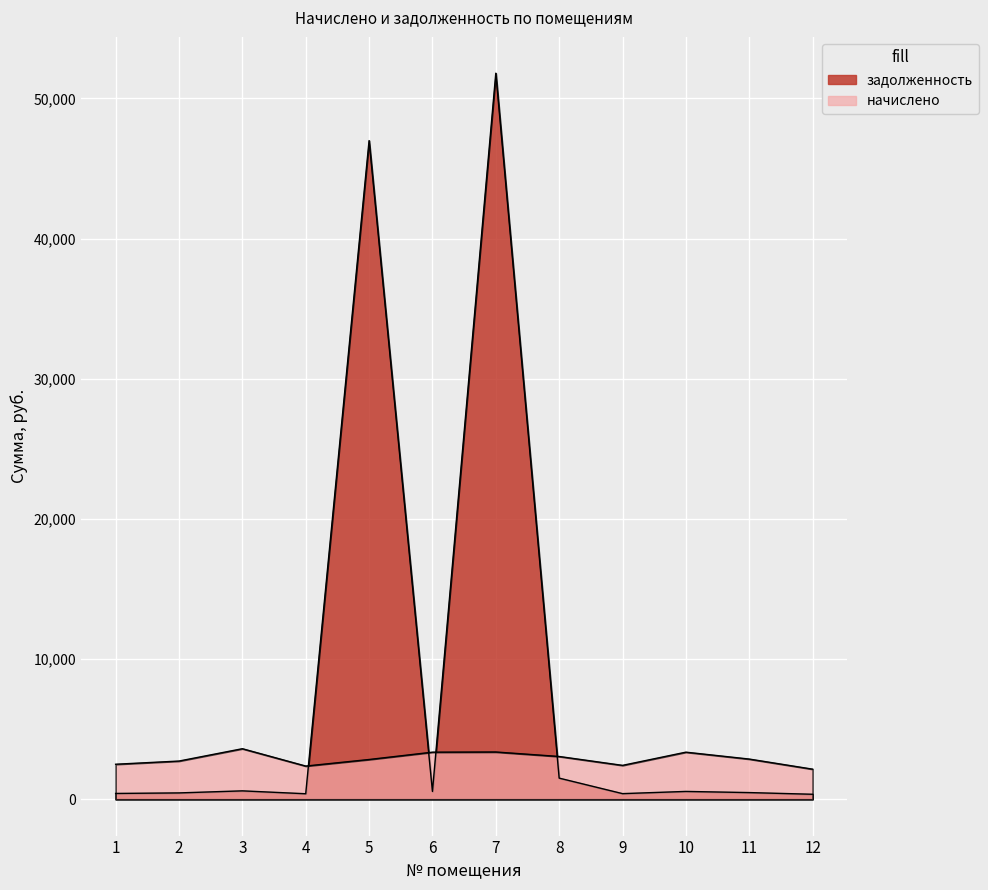

The начислено series shows 1278.4 at 9. True or false?

False